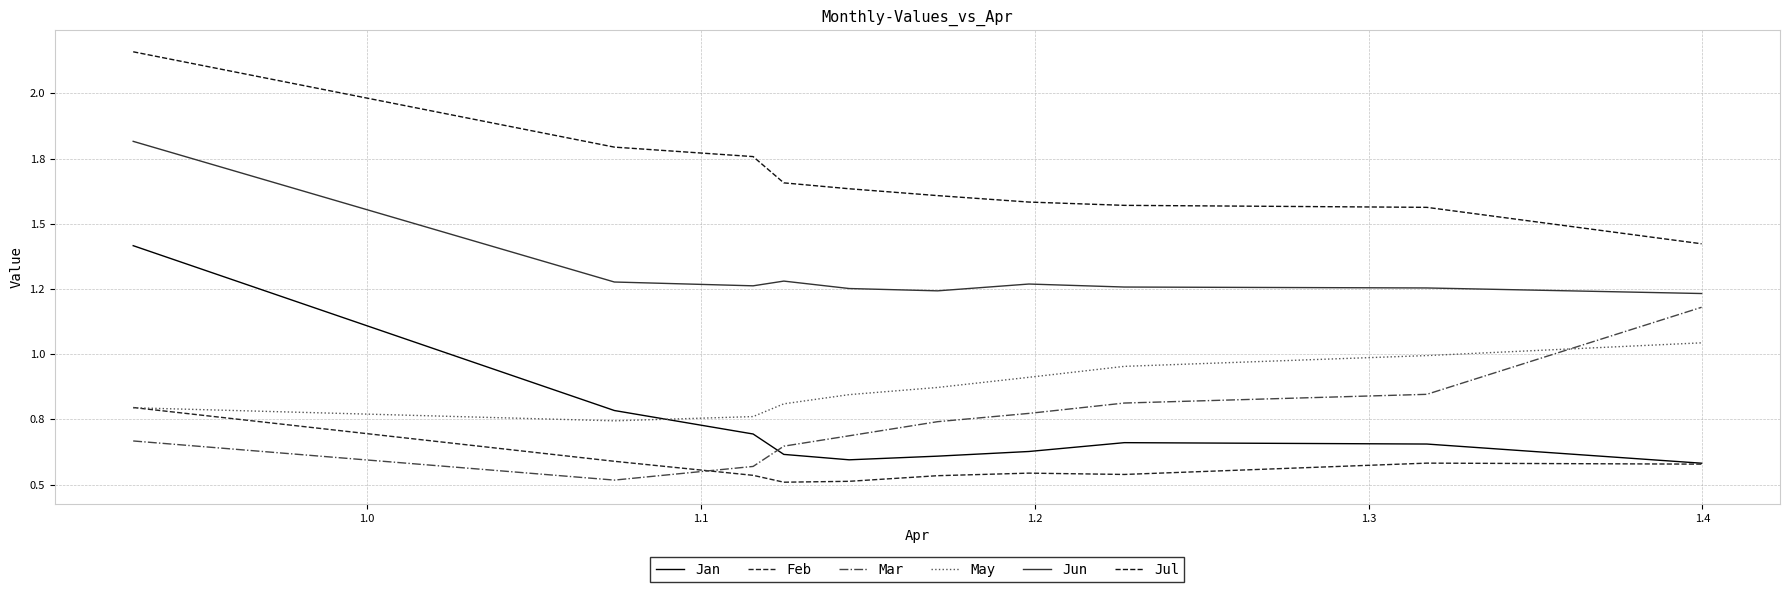

Is this an area chart (filled region under the line)?

No